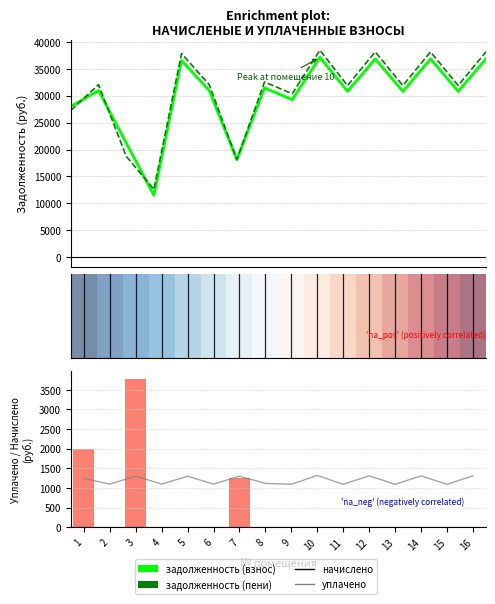

Reading left to right, transcribe all the data shown in this chart.

задолженность (взнос): 28030.2	30957.8	21223.0	11472.8	36550.3	30957.8	18102.2	31457.2	29265.7	37149.5	30808.2	36849.7	30808.2	36849.7	30808.2	36849.7
задолженность (пени): 27273.4	32059.0	18744.4	12574.0	37850.3	32059.0	18155.0	32576.0	30361.5	38470.8	31904.0	38160.4	31904.0	38160.4	31904.0	38160.4
начислено: 1243.2	1101.1	1301.8	1101.1	1300.0	1101.1	1301.8	1118.9	1095.8	1321.3	1095.8	1310.7	1095.8	1310.7	1095.8	1310.7
уплачено: 2000.0	0.0	3780.4	0.0	0.0	0.0	1249.0	0.0	0.0	0.0	0.0	0.0	0.0	0.0	0.0	0.0